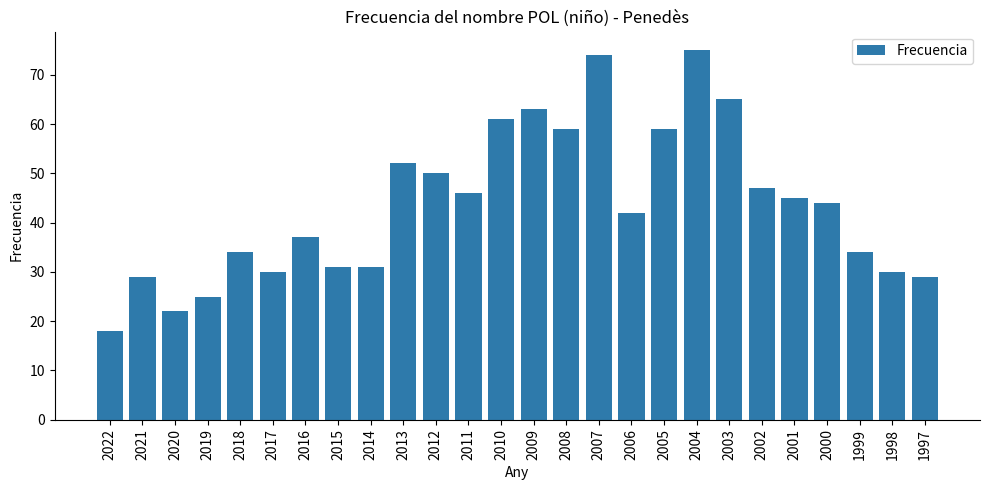

What is the value of the 24th bar from the left?

34